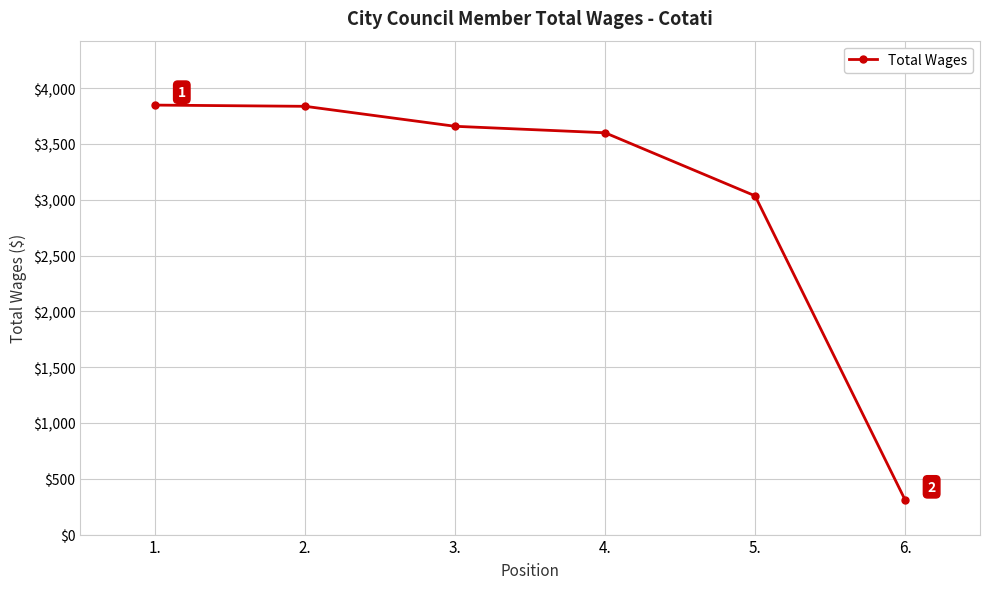

How many series are shown in this chart?

1